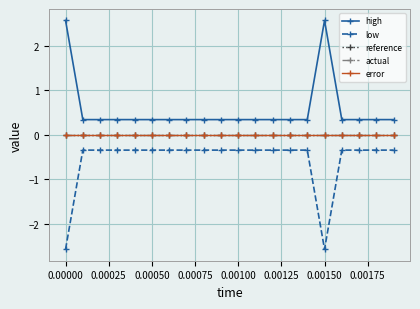

Reading left to right, what are all the values shown in this chart?

high: 2.6	0.3	0.3	0.3	0.3	0.3	0.3	0.3	0.3	0.3	0.3	0.3	0.3	0.3	0.3	2.6	0.3	0.3	0.3	0.3
low: -2.6	-0.3	-0.3	-0.3	-0.3	-0.3	-0.3	-0.3	-0.3	-0.3	-0.3	-0.3	-0.3	-0.3	-0.3	-2.6	-0.3	-0.3	-0.3	-0.3
reference: 0.0	0.0	0.0	0.0	0.0	0.0	0.0	0.0	0.0	0.0	0.0	0.0	0.0	0.0	0.0	0.0	0.0	0.0	0.0	0.0
actual: 0.0	0.0	0.0	0.0	0.0	0.0	0.0	0.0	0.0	0.0	0.0	0.0	0.0	0.0	0.0	0.0	0.0	0.0	0.0	0.0
error: 0.0	0.0	0.0	0.0	0.0	0.0	0.0	0.0	0.0	0.0	0.0	0.0	0.0	0.0	0.0	0.0	0.0	0.0	0.0	0.0